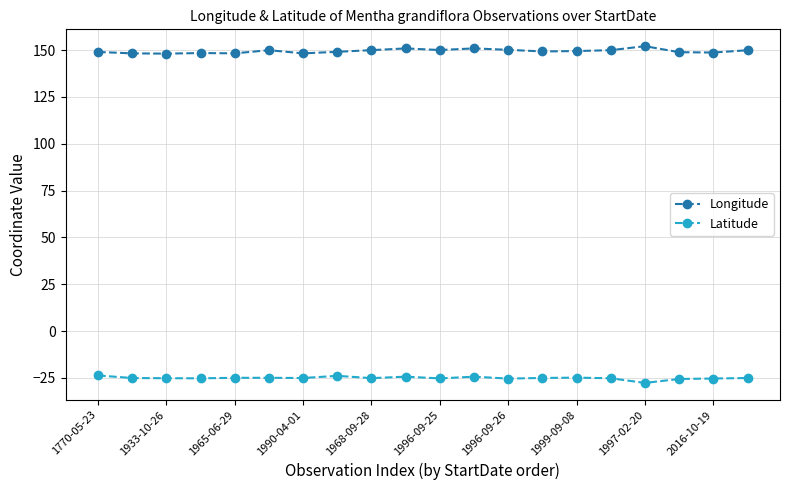

Rank the series by their maximum value, from highest to lowest.

Longitude, Latitude